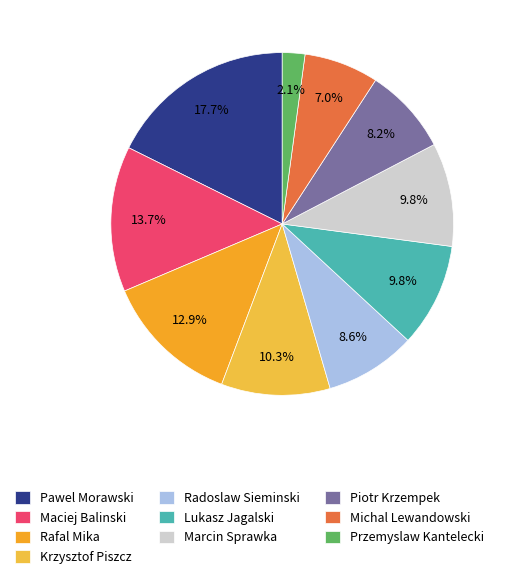

The Maciej Balinski slice represents 14% of the pie. True or false?

True